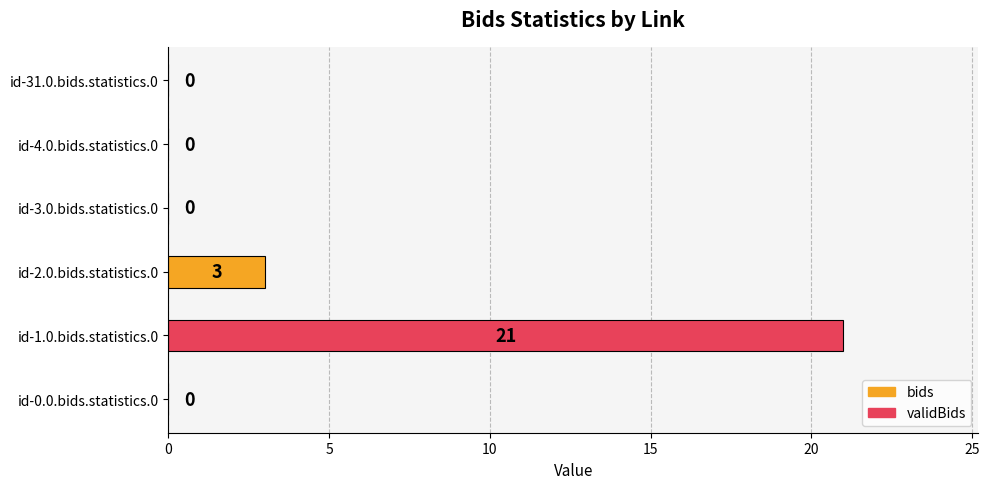

What is the sum of the values at id-1.0.bids.statistics.0 and id-3.0.bids.statistics.0?

21